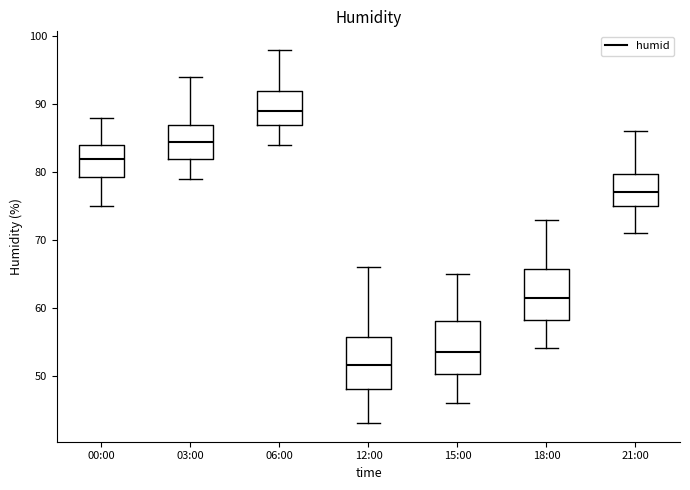

Reading left to right, read every box against the y-axis: the position of its median line, the range the box covers, and the ends of its whiskers. The values are not printed on the chart, so give them approximately, as read against the axis.

00:00: median 82, box 79 to 84, whiskers 75 to 88
03:00: median 85, box 82 to 87, whiskers 79 to 94
06:00: median 89, box 87 to 92, whiskers 84 to 98
12:00: median 52, box 48 to 56, whiskers 43 to 66
15:00: median 54, box 50 to 58, whiskers 46 to 65
18:00: median 62, box 58 to 66, whiskers 54 to 73
21:00: median 77, box 75 to 80, whiskers 71 to 86